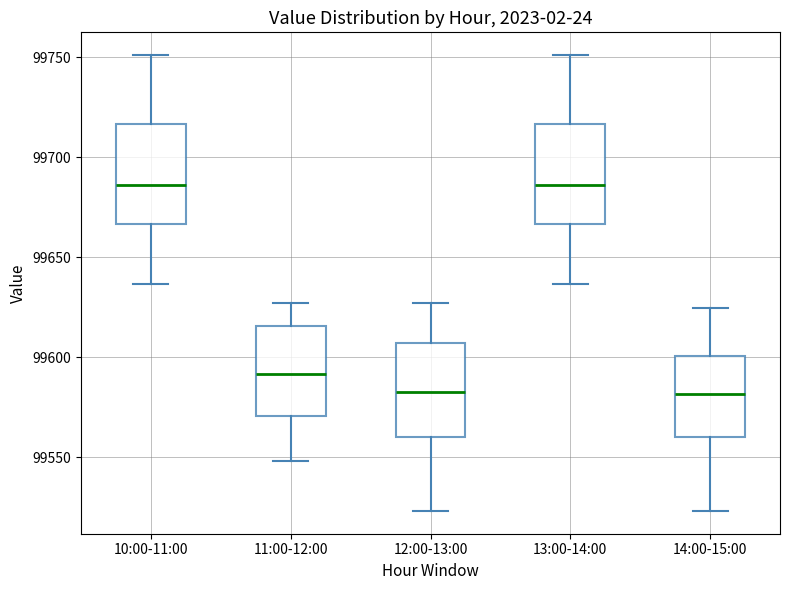

Reading left to right, transcribe this box plot: for each box, give where its median line is, the range the box spans, and where its two whiskers end, as read against the y-axis. The values are not printed on the chart, so give them approximately, as read against the axis.

10:00-11:00: median 99685, box 99665 to 99715, whiskers 99635 to 99750
11:00-12:00: median 99590, box 99570 to 99615, whiskers 99550 to 99625
12:00-13:00: median 99585, box 99560 to 99605, whiskers 99525 to 99625
13:00-14:00: median 99685, box 99665 to 99715, whiskers 99635 to 99750
14:00-15:00: median 99580, box 99560 to 99600, whiskers 99525 to 99625